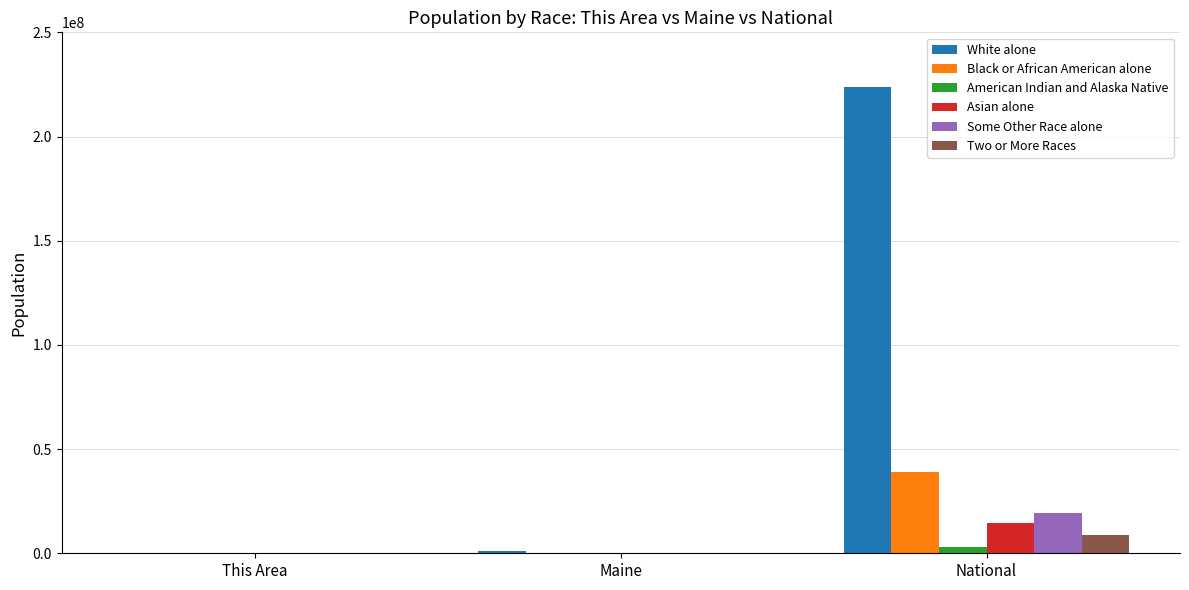

Is it true that Some Other Race alone equals 28105977 at National?

False